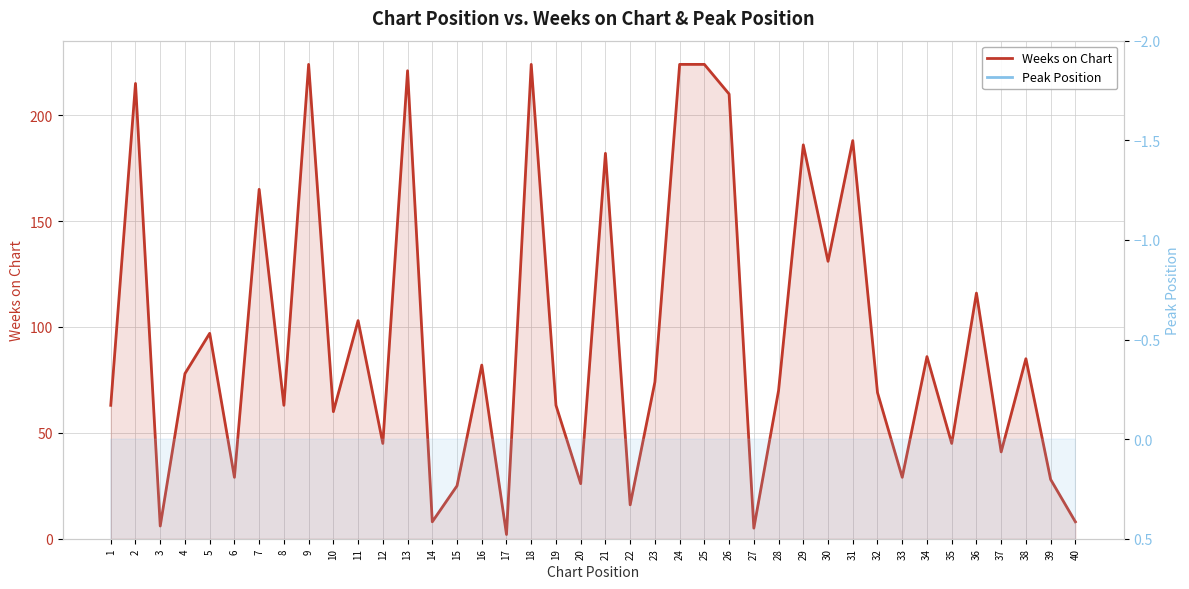

How many values in the Weeks on Chart series exceed 74?

19